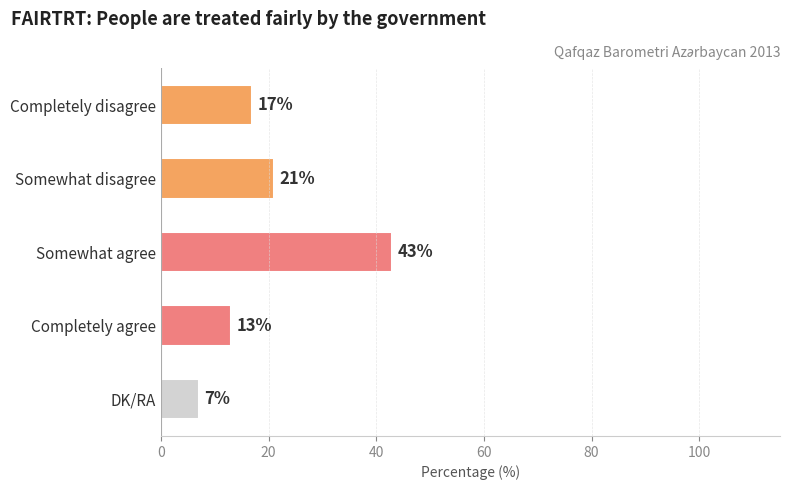

List the labels in order of value, largest first.

Somewhat agree, Somewhat disagree, Completely disagree, Completely agree, DK/RA